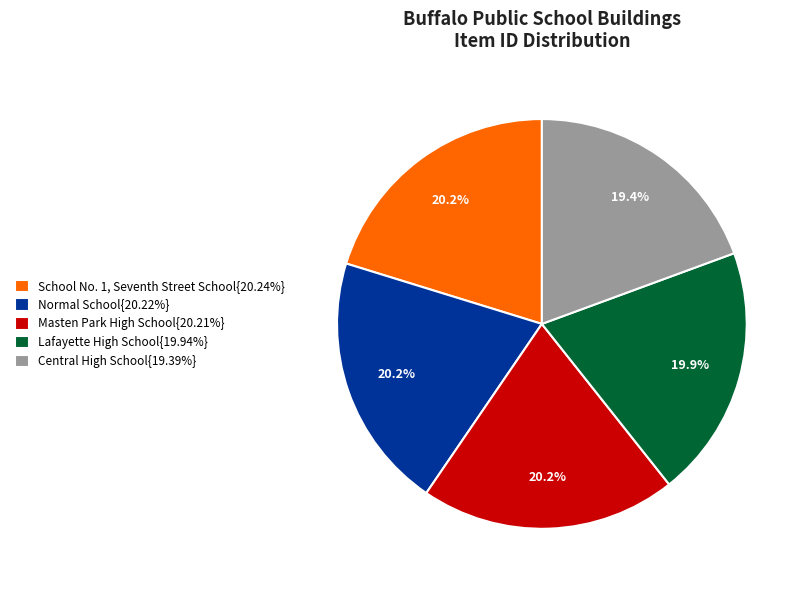

Combined, do Central High School{19.39%} and Lafayette High School{19.94%} account for over 50%?

No